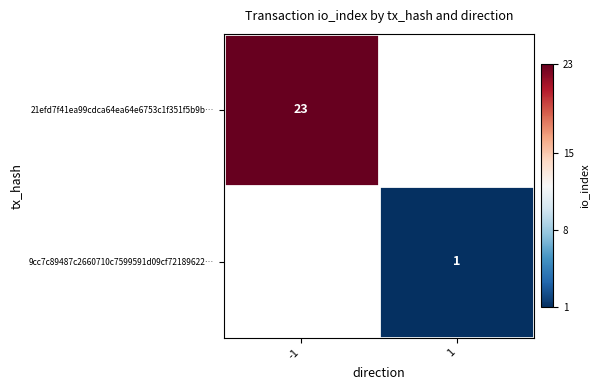

Which label corresponds to the smallest value in the chart?

1